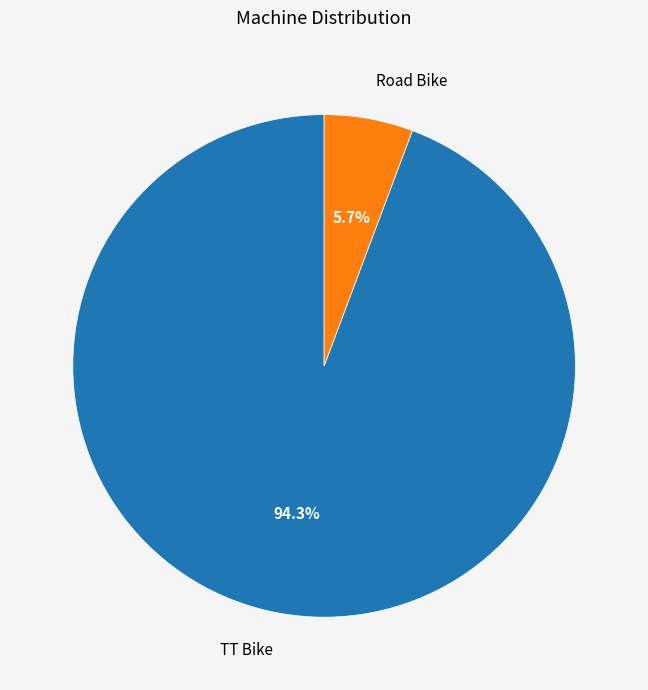

Is it true that Road Bike is 11% of the pie?

False